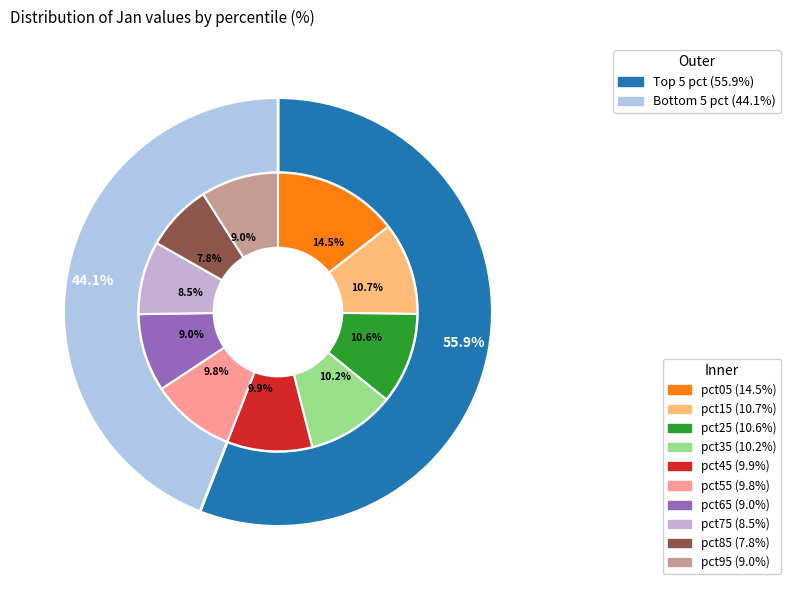

Count the number of slices in the pie.

10